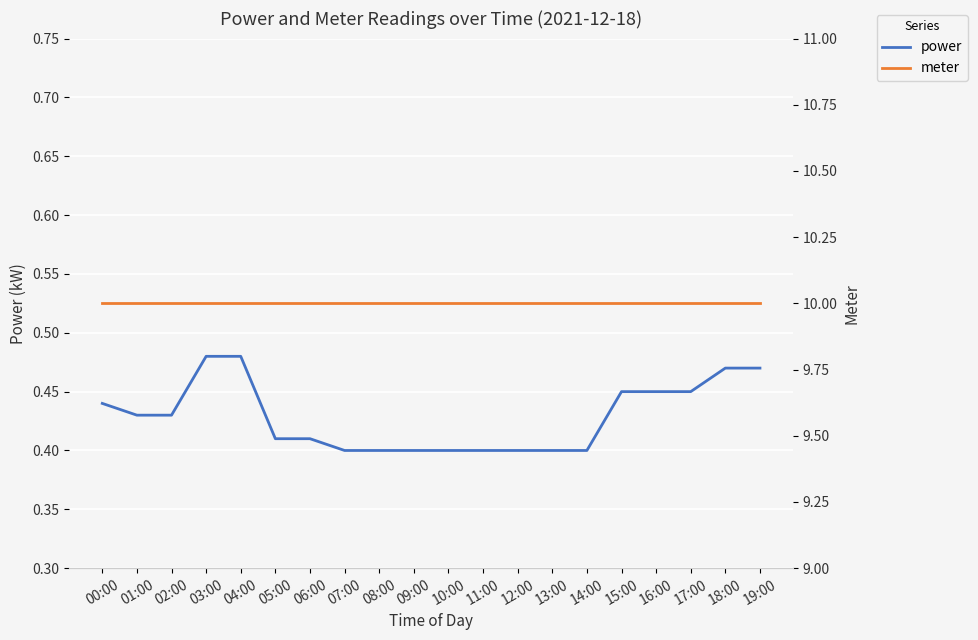

At which label does meter reach its peak?

00:00